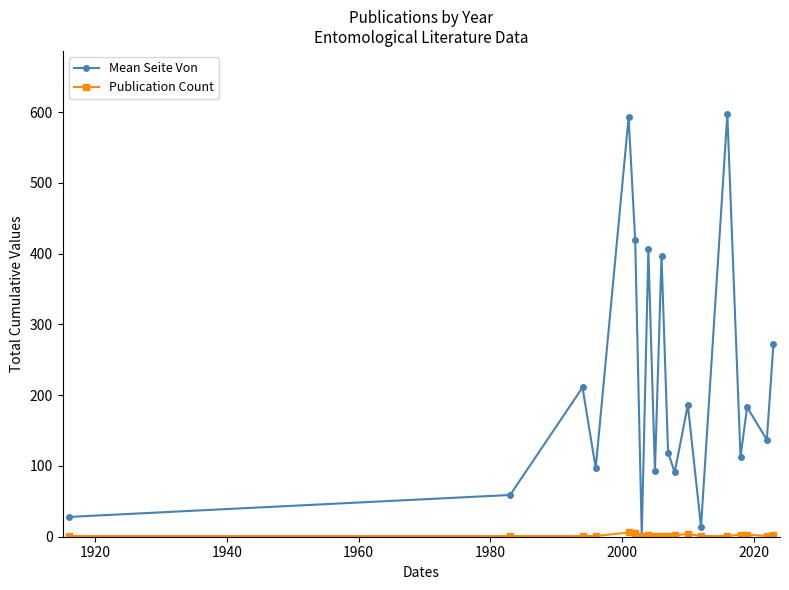

Count the number of categories in the chart.

19